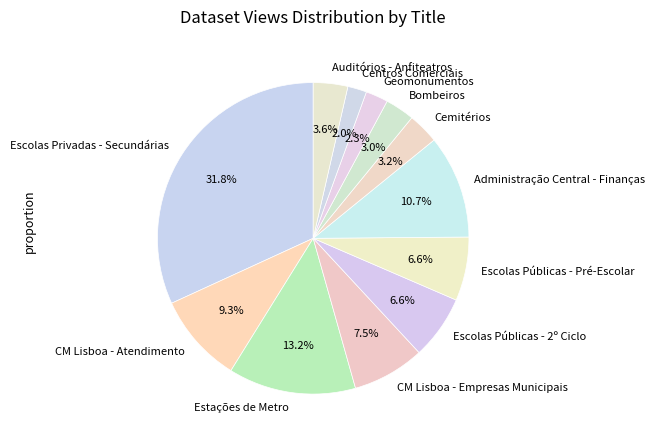

To the nearest percent, what is the average slice percentage?

8%